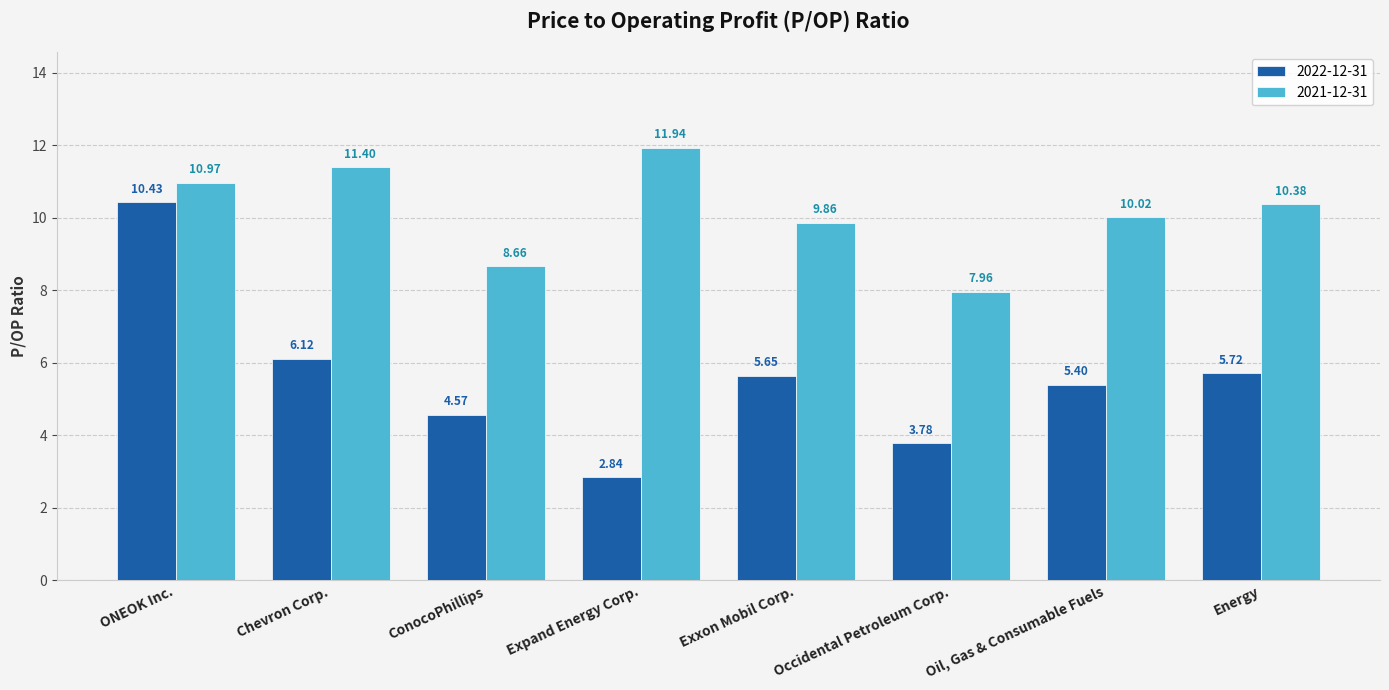

What is the sum of the 2022-12-31 values at Chevron Corp. and Occidental Petroleum Corp.?

9.9